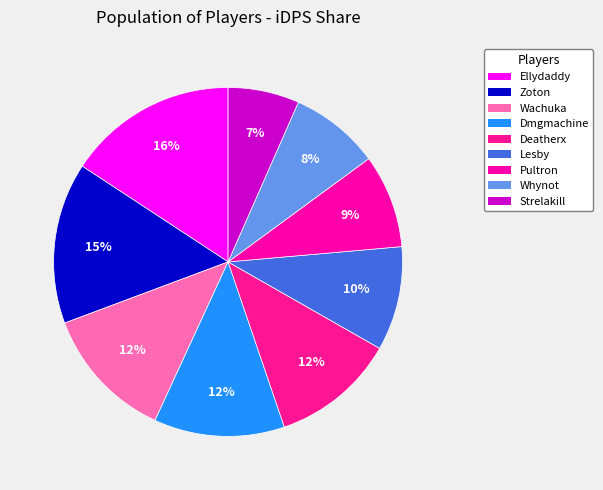

To the nearest percent, what portion does Pultron represent?

9%